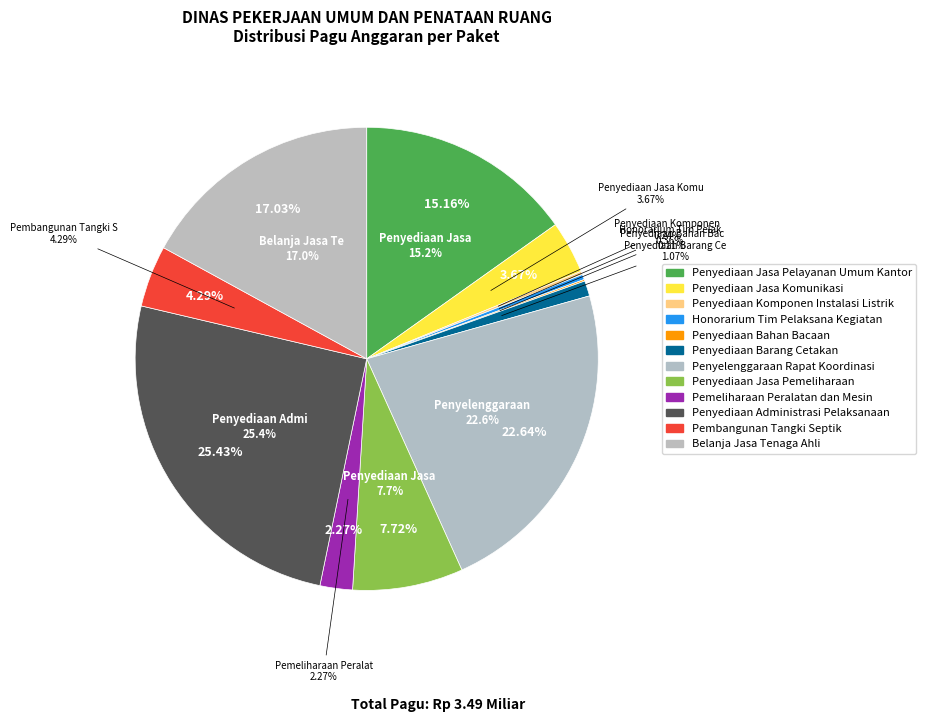

Which category has the smallest portion of the pie?

Penyediaan Bahan Bacaan